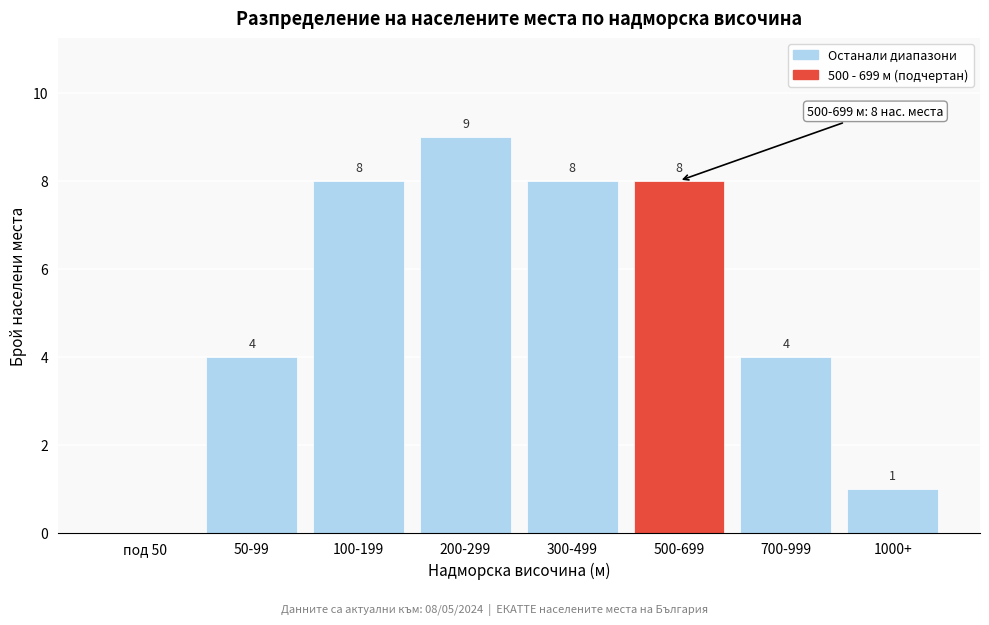

Reading left to right, extract all data points from this chart.

под 50=0	50-99=4	100-199=8	200-299=9	300-499=8	500-699=8	700-999=4	1000+=1